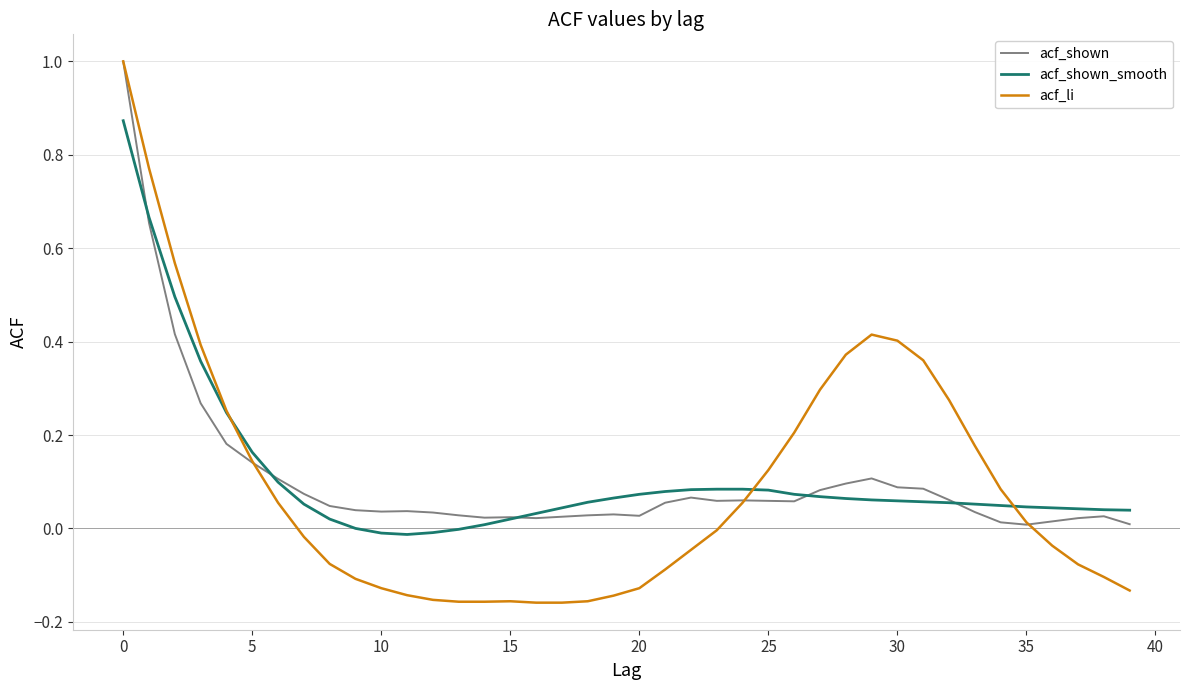

Is this an area chart (filled region under the line)?

No